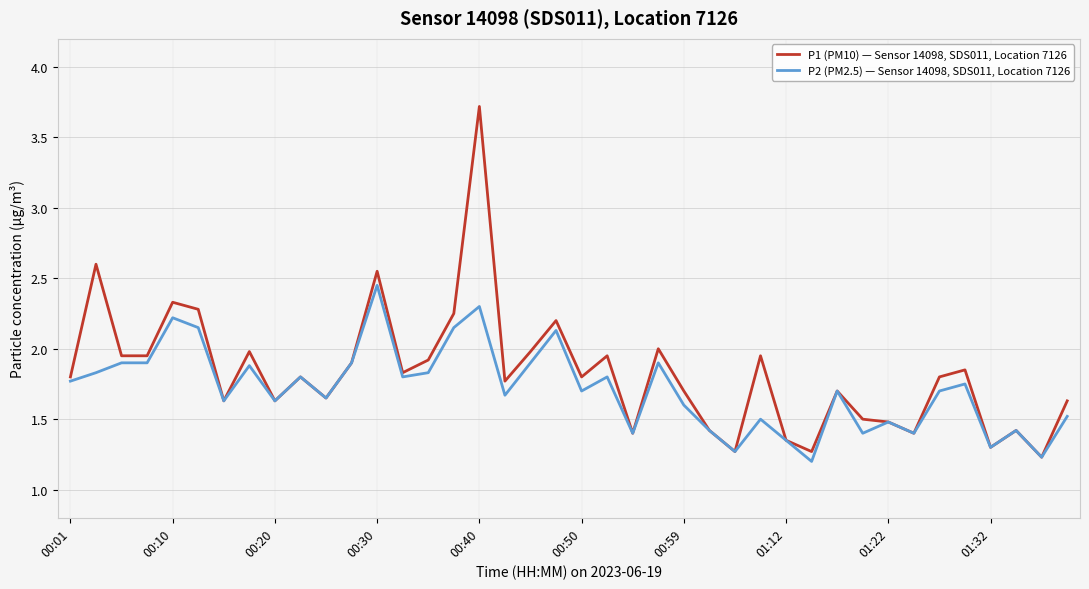

List the series in order of their peak value, lowest first.

P2 (PM2.5) — Sensor 14098, SDS011, Location 7126, P1 (PM10) — Sensor 14098, SDS011, Location 7126